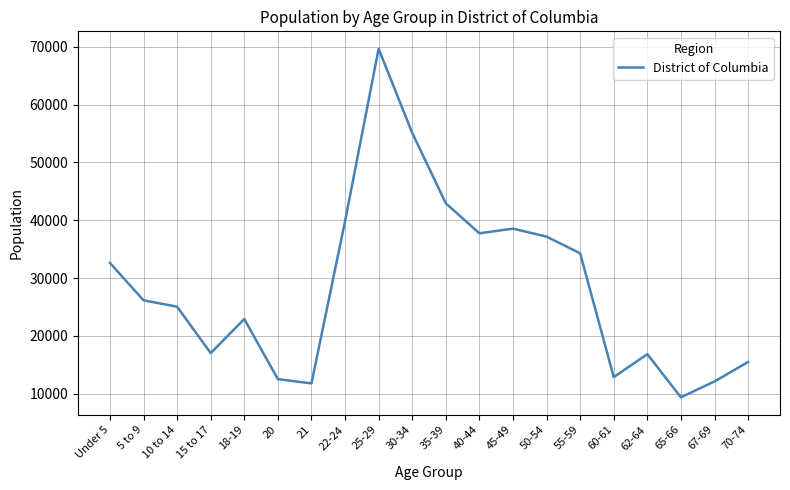

How many lines are shown in the chart?

1